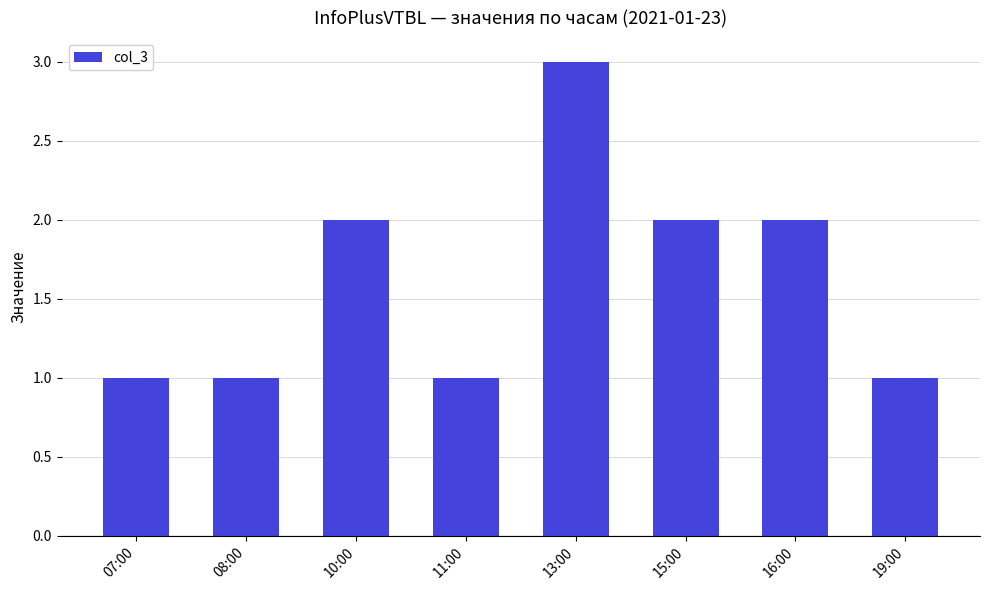

What is the value of the 5th bar from the left?

3